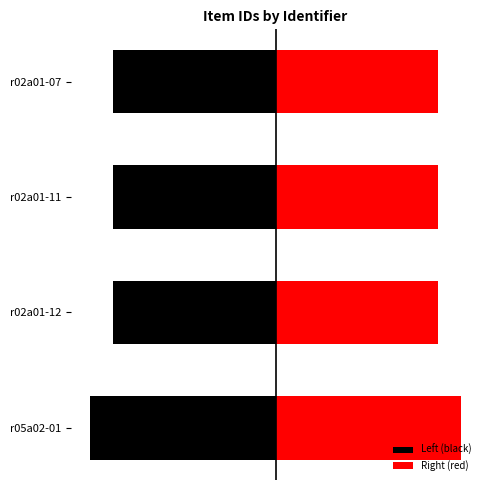

How many data points does each series have?

4